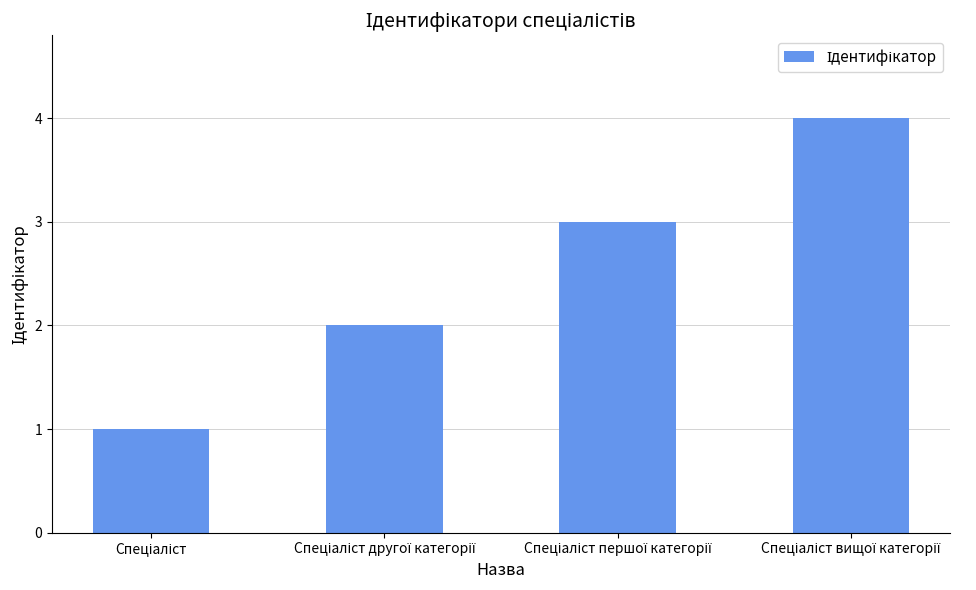

What is the maximum value shown in the chart?

4